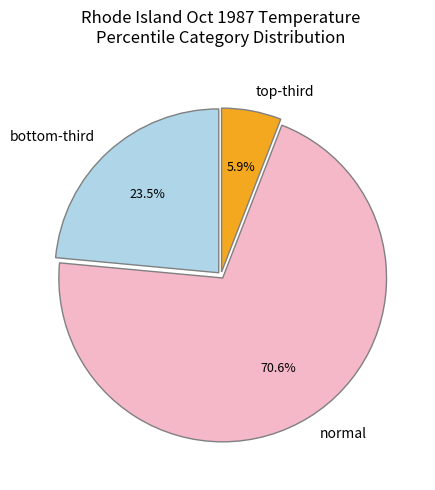

Which category has the smallest portion of the pie?

top-third